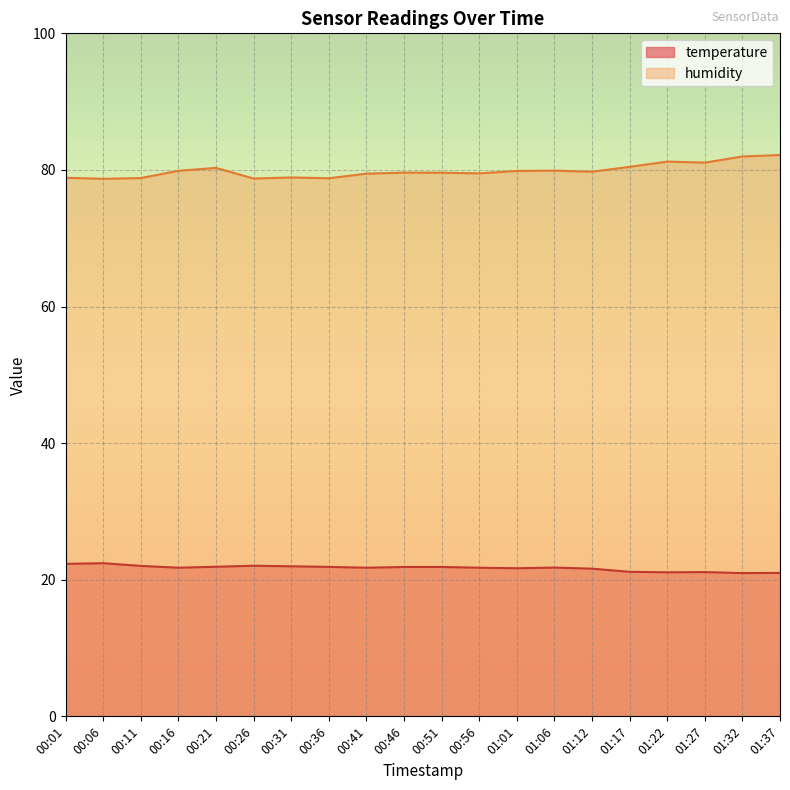

Where is temperature nearest to the value 21?

01:37